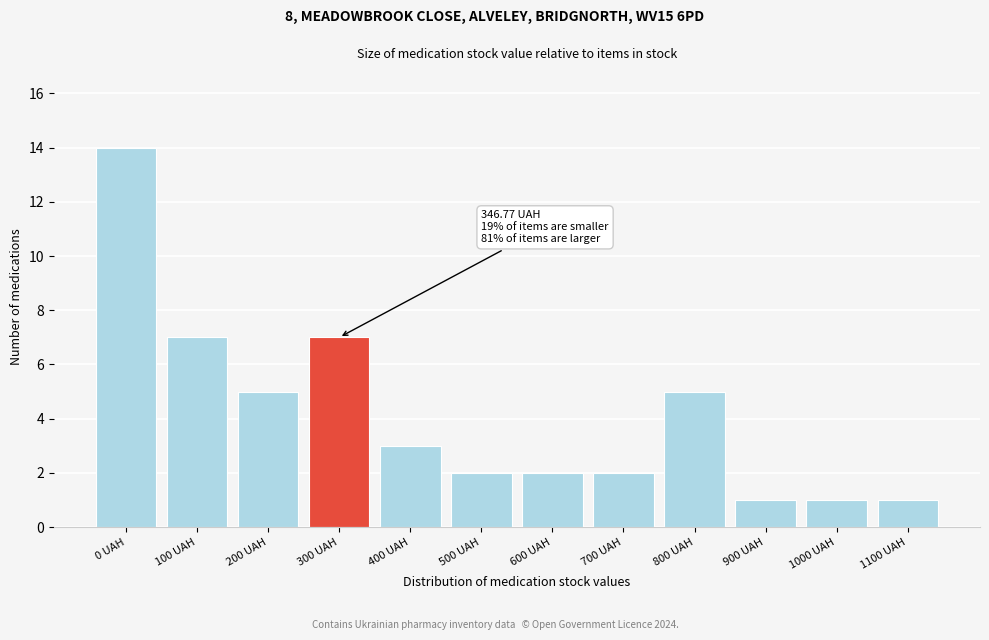

Reading left to right, what are all the values shown in this chart?

14	7	5	7	3	2	2	2	5	1	1	1